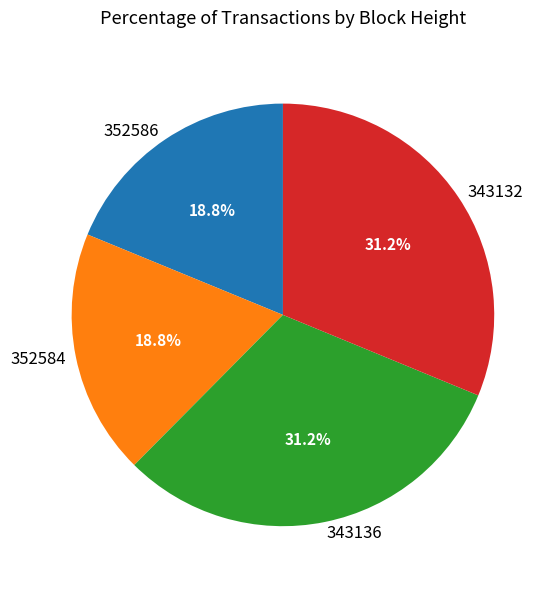

To the nearest percent, what is the average slice percentage?

25%